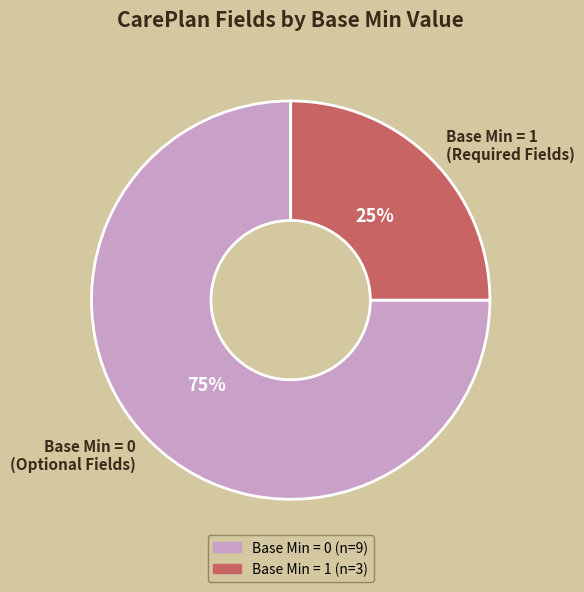

Is there any slice that represents more than half of the pie?

Yes